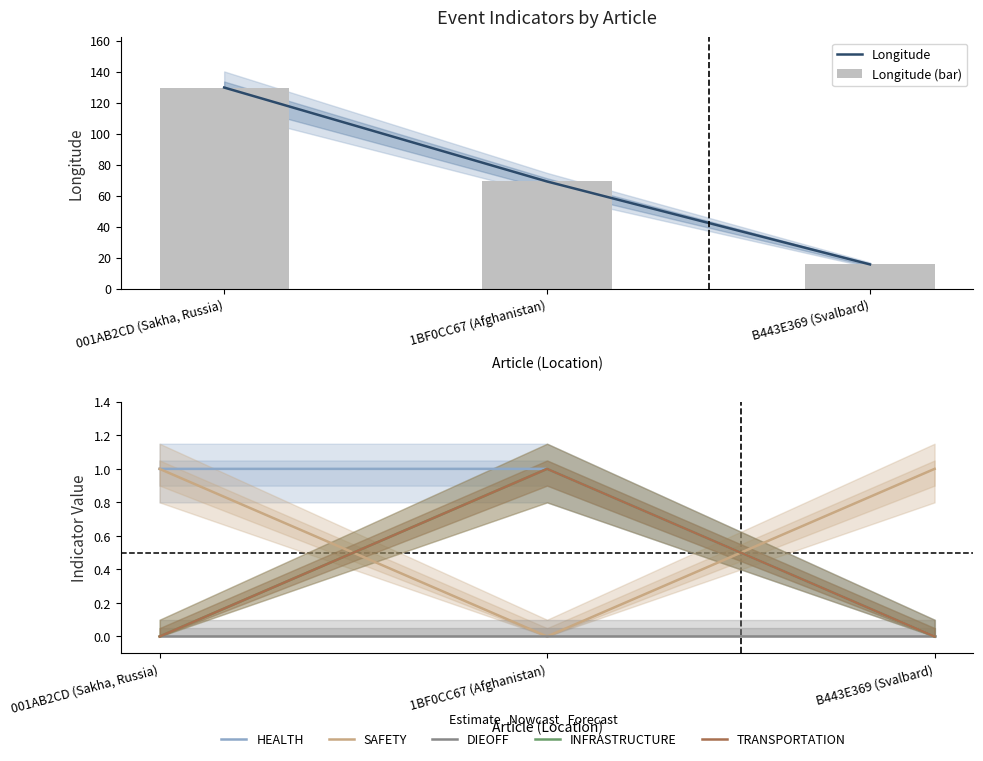

How many values in TRANSPORTATION are above zero?

1